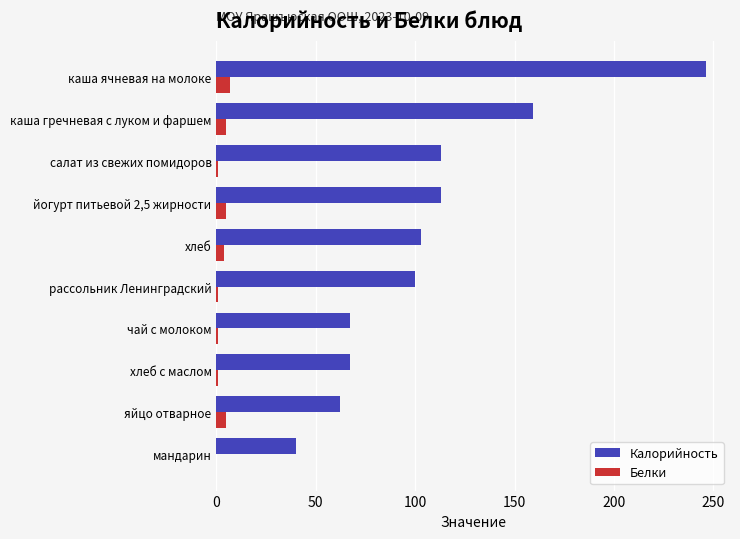

Which series has the largest total across all categories?

Калорийность